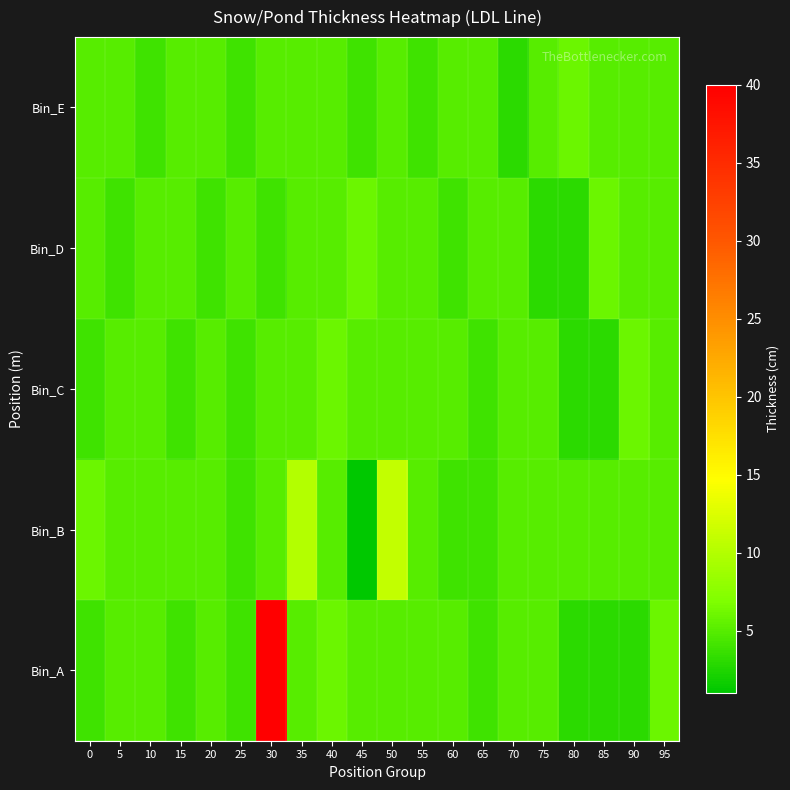

At how many categories does at least one series exceed 11?

1